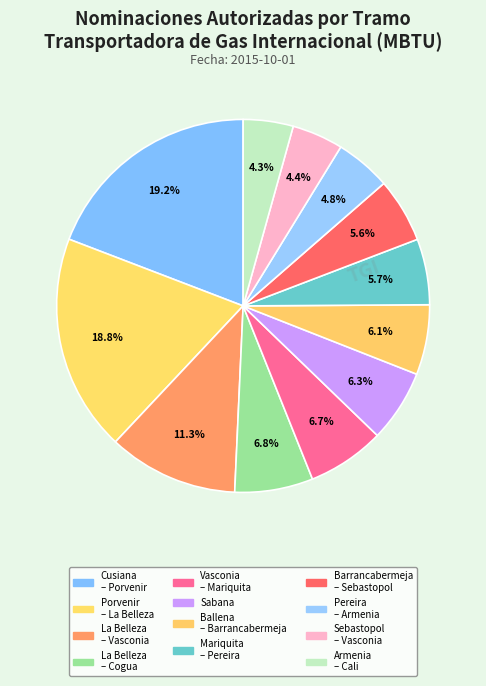

How many slices are in this pie chart?

12